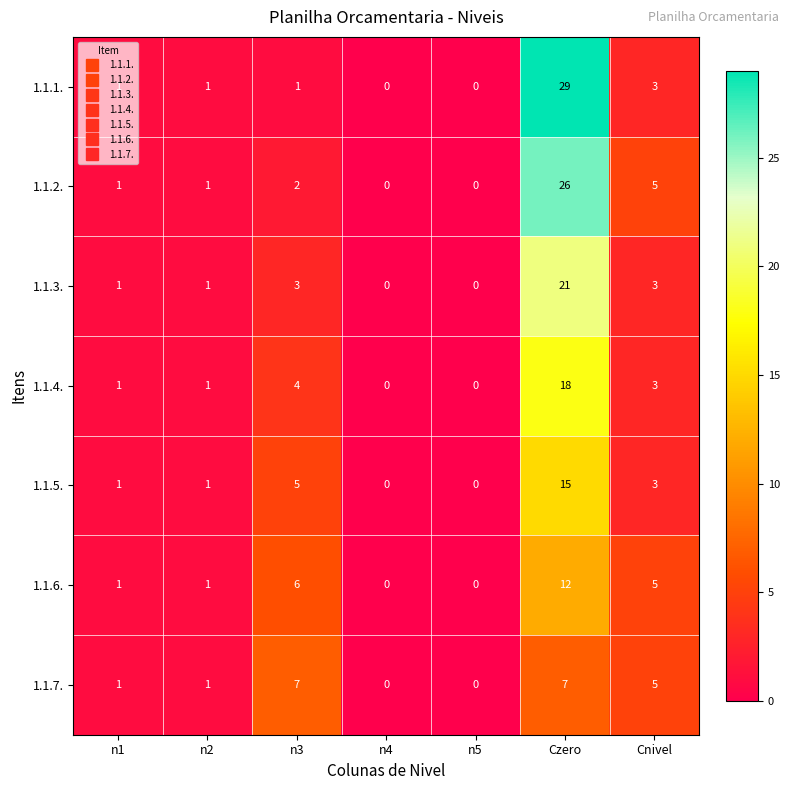

What is the sum of the 1.1.7. values at n5 and n3?

7